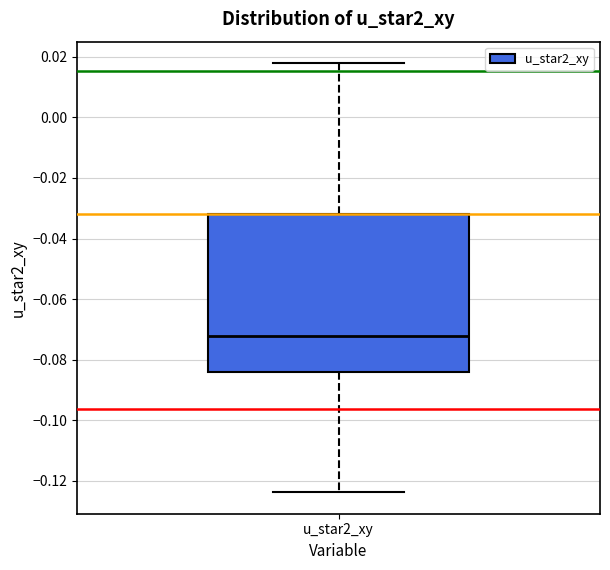

Read this box plot against the y-axis: the position of the median line, the range covered by the box, and the ends of both whiskers. The values are not printed on the chart, so give them approximately, as read against the axis.

median -0.072, box -0.084 to -0.032, whiskers -0.124 to 0.018